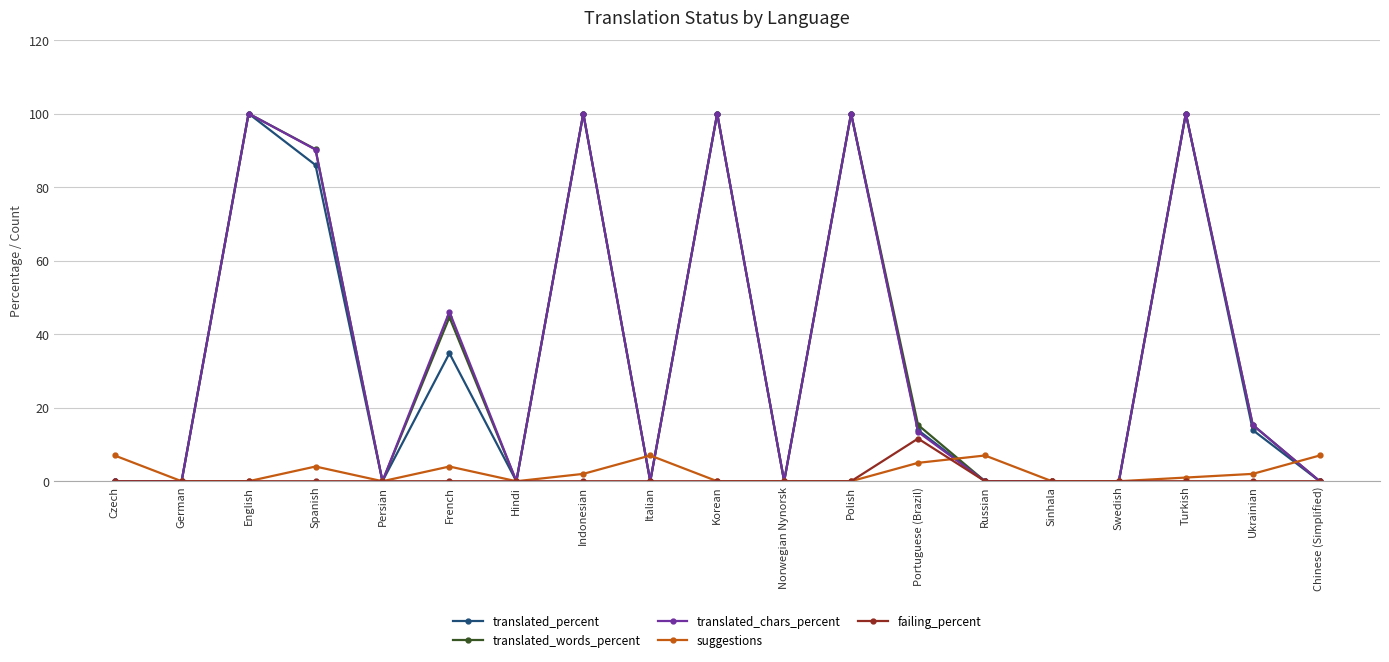

Which series changed the most between French and Ukrainian?

translated_chars_percent